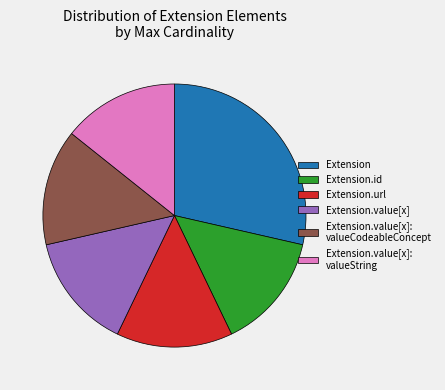

Combined, do Extension.url and Extension account for over 50%?

No